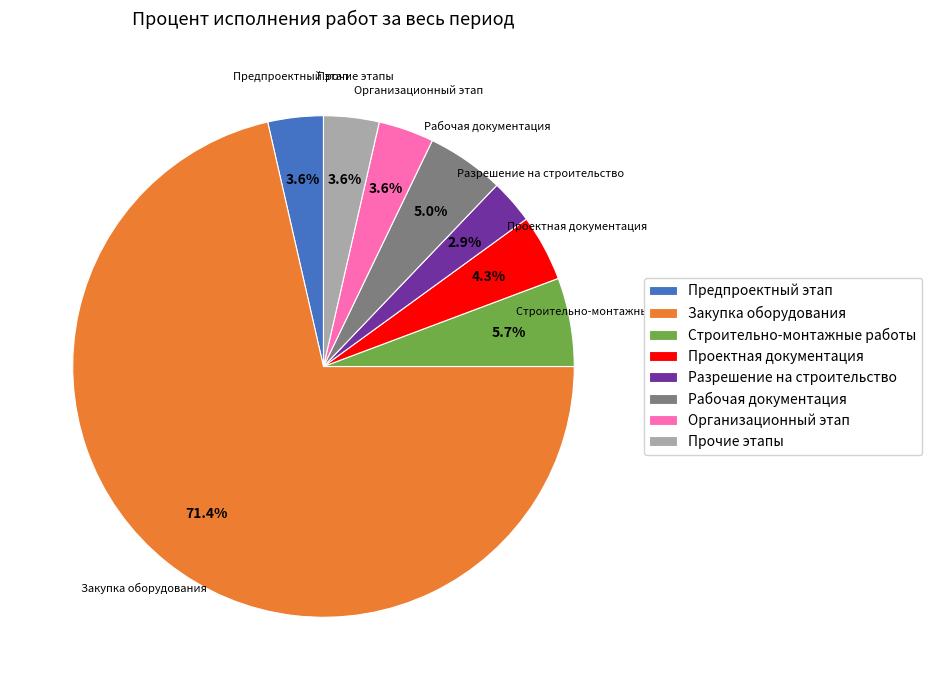

How many slices are in this pie chart?

8